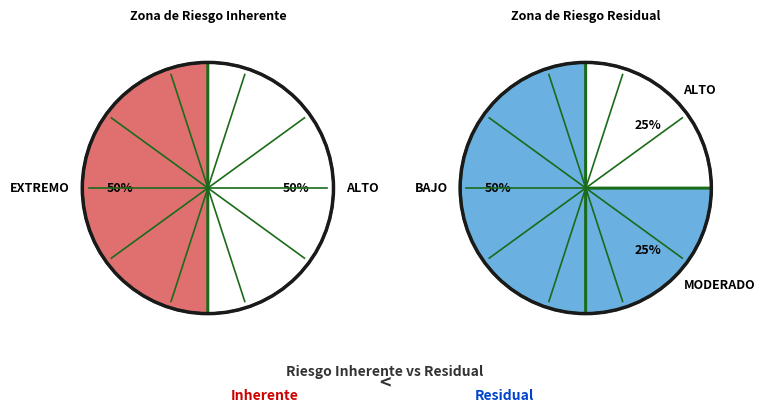

Count the number of slices in the pie.

4